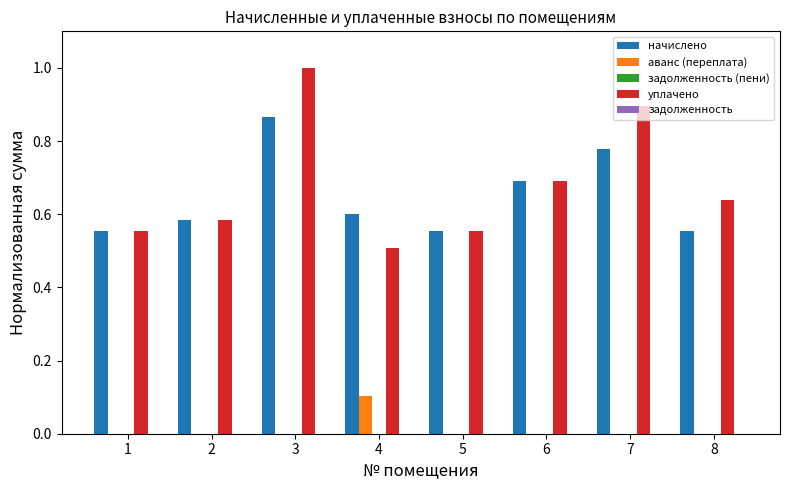

At which category is the sum across all series the highest?

3